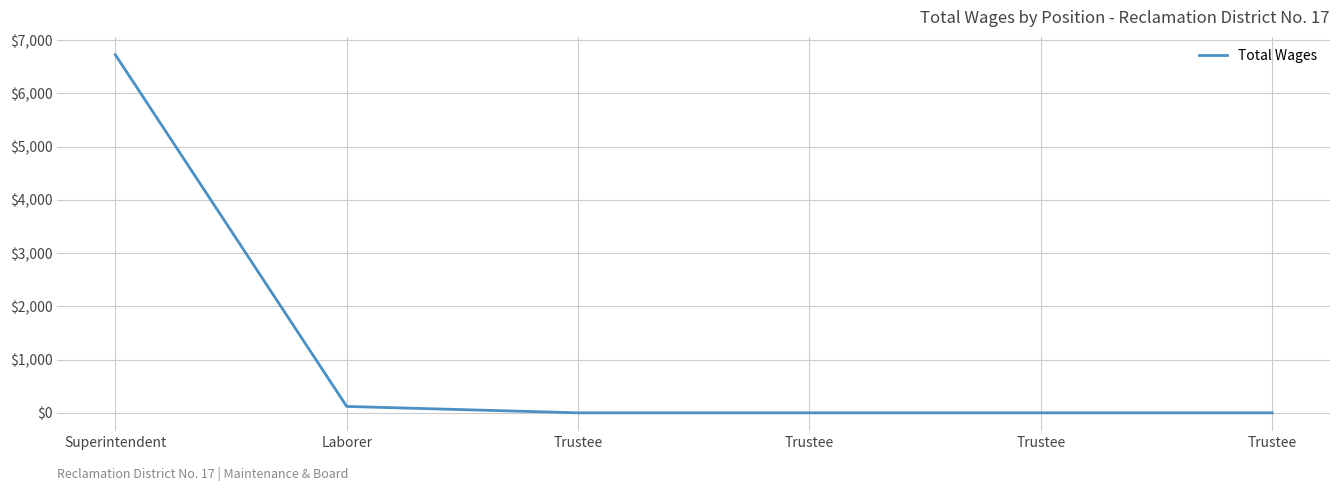

What is the label of the 5th point from the left?

Trustee